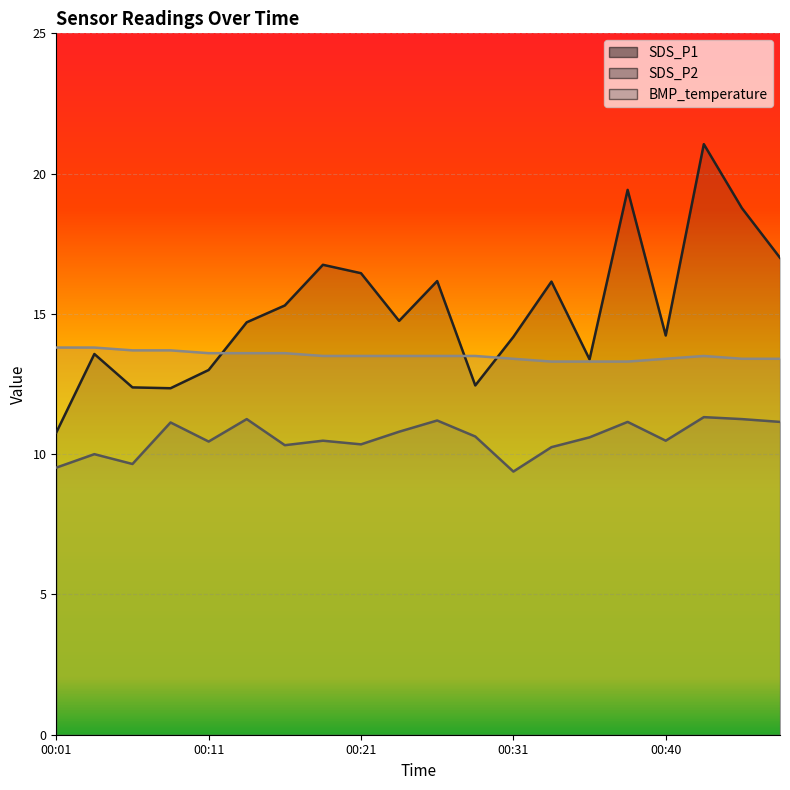

How many interior local valleys does the SDS_P1 series have?

5